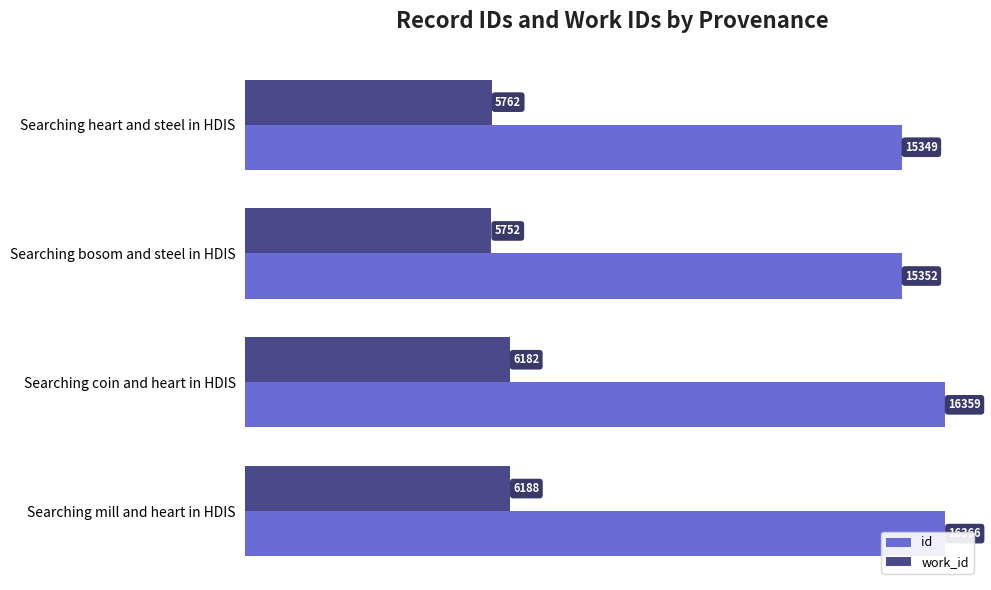

What is the minimum value shown in the chart?

5752